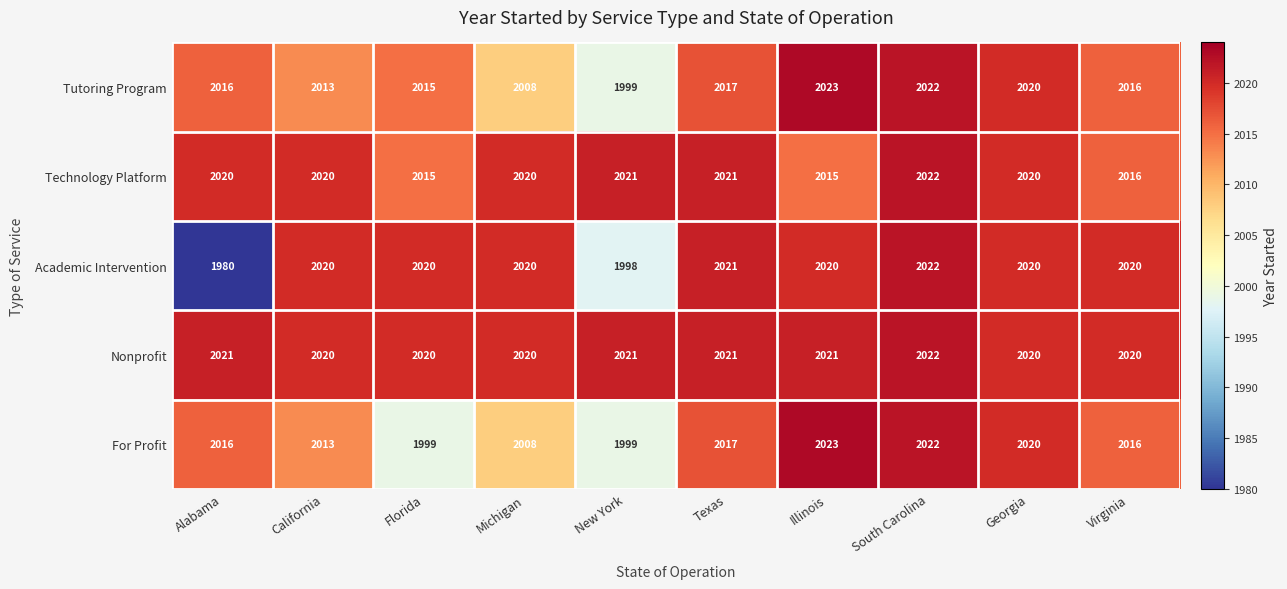

What is the total value across all series at Illinois?

10102